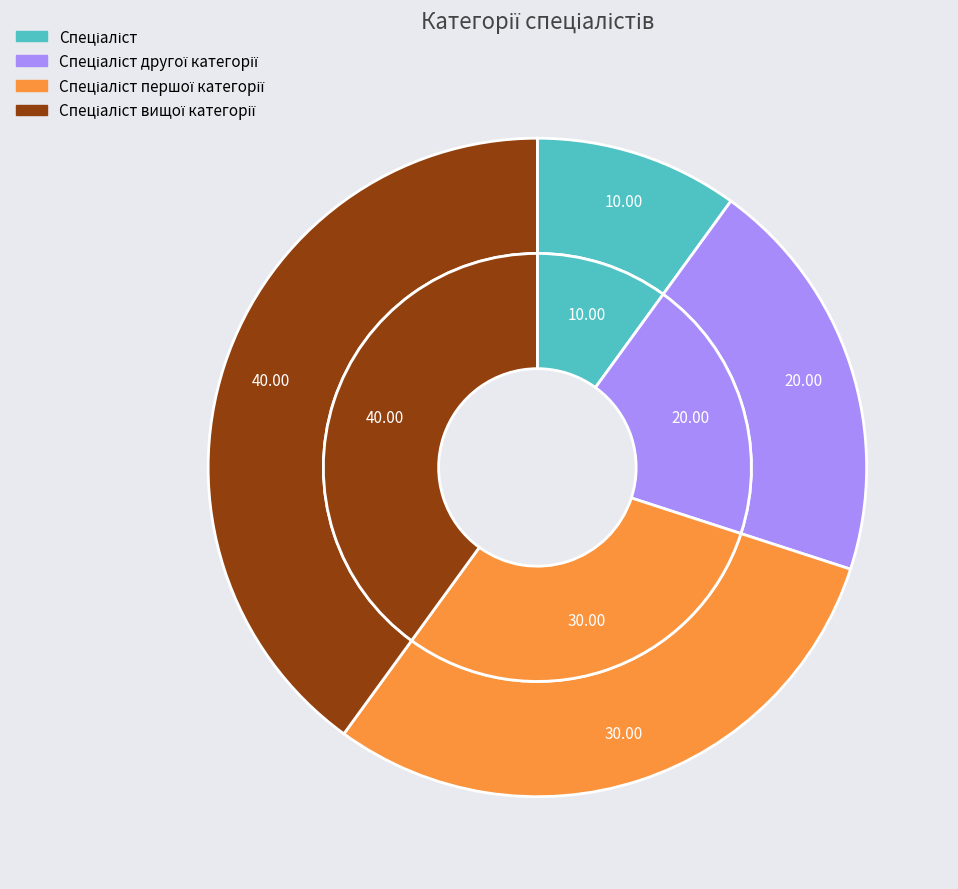

What percentage is the Спеціаліст другої категорії slice, to the nearest percent?

20%